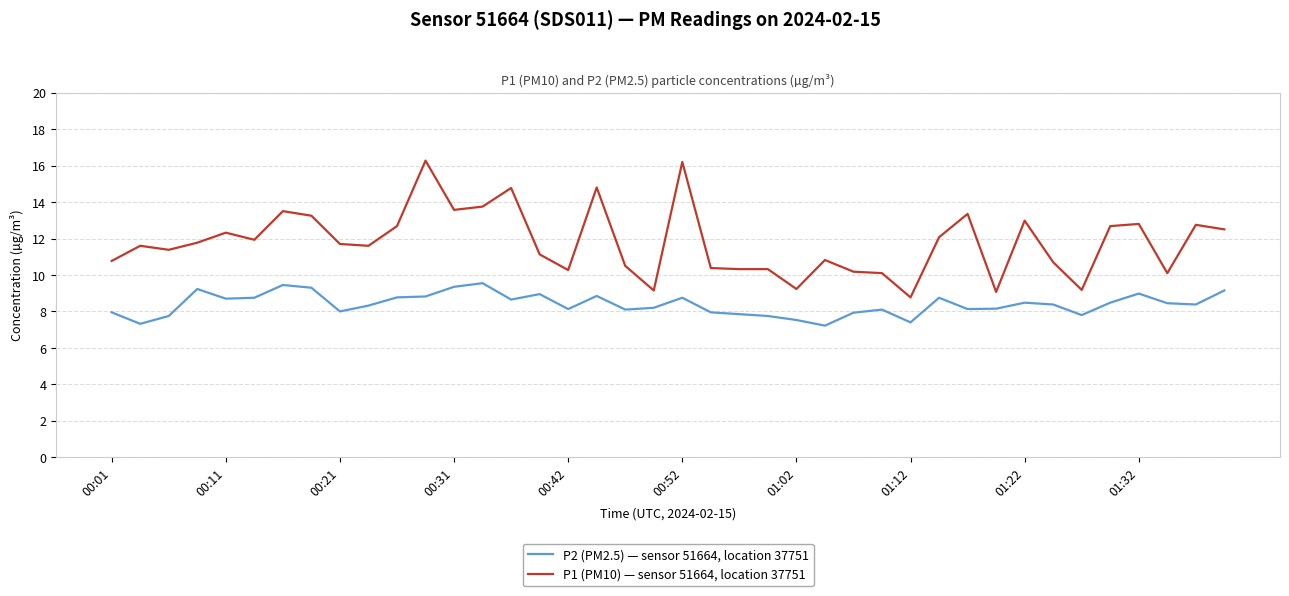

True or false: P2 (PM2.5) — sensor 51664, location 37751 and P1 (PM10) — sensor 51664, location 37751 cross at least once.

False